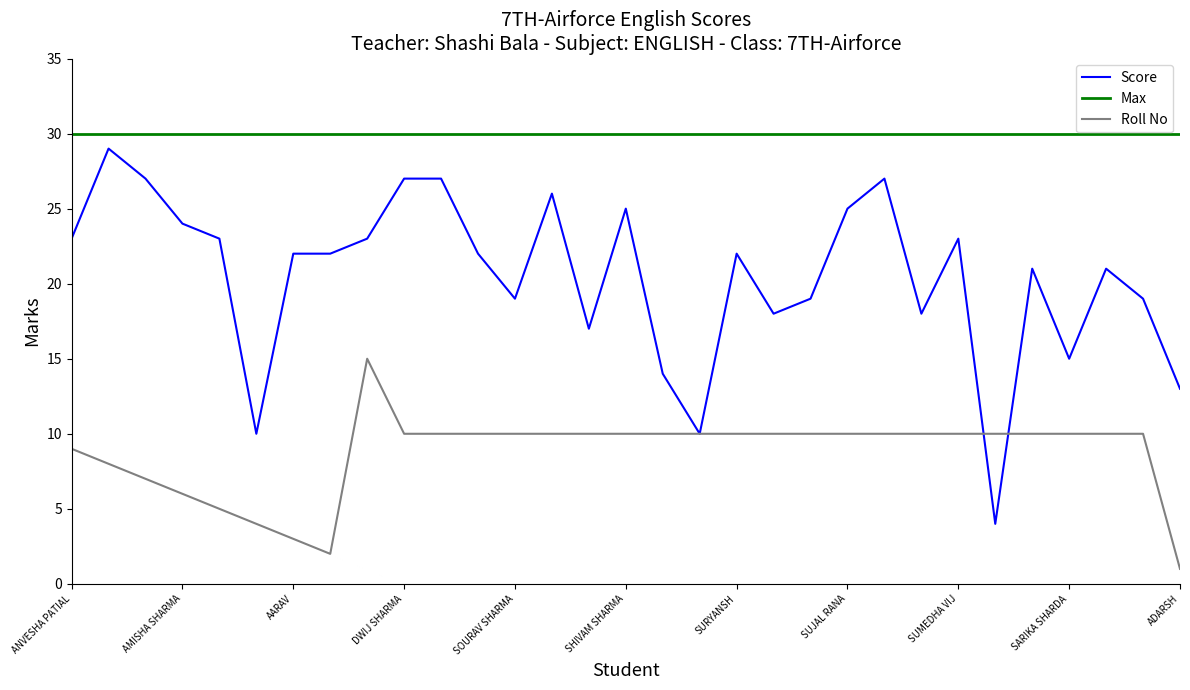

True or false: Score and Max intersect in this chart.

False